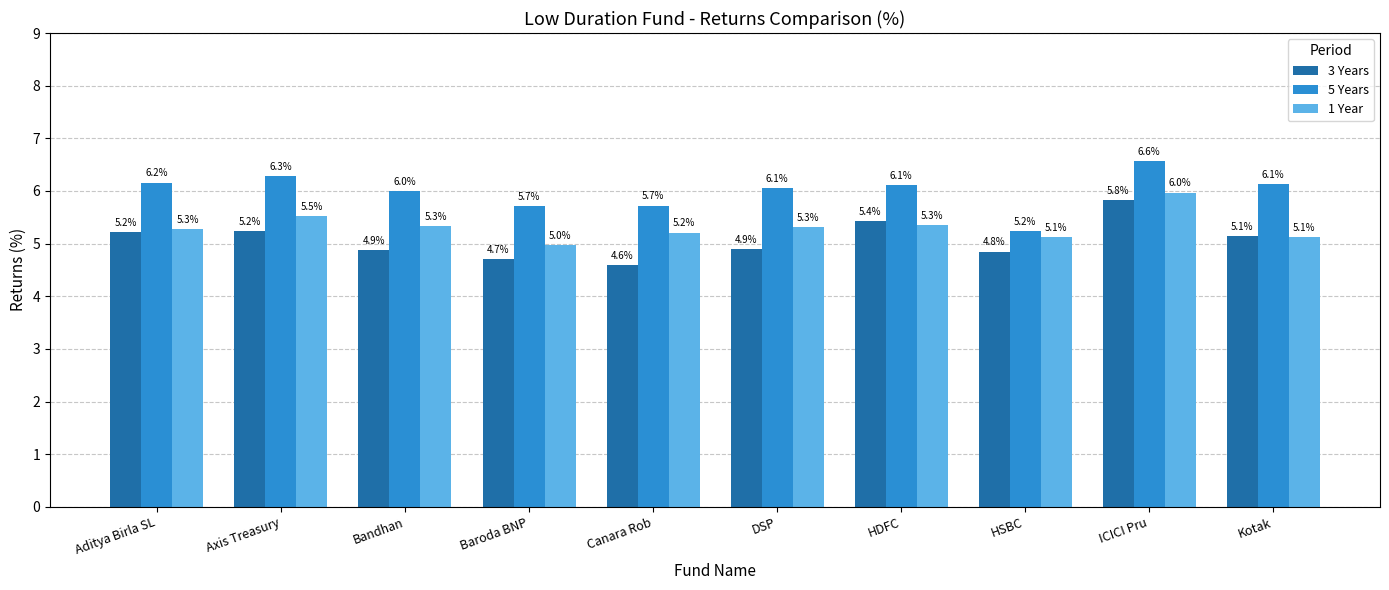

Reading left to right, what are all the values shown in this chart?

3 Years: Aditya Birla SL=5.2	Axis Treasury=5.2	Bandhan=4.9	Baroda BNP=4.7	Canara Rob=4.6	DSP=4.9	HDFC=5.4	HSBC=4.8	ICICI Pru=5.8	Kotak=5.1
5 Years: Aditya Birla SL=6.2	Axis Treasury=6.3	Bandhan=6.0	Baroda BNP=5.7	Canara Rob=5.7	DSP=6.1	HDFC=6.1	HSBC=5.2	ICICI Pru=6.6	Kotak=6.1
1 Year: Aditya Birla SL=5.3	Axis Treasury=5.5	Bandhan=5.3	Baroda BNP=5.0	Canara Rob=5.2	DSP=5.3	HDFC=5.3	HSBC=5.1	ICICI Pru=6.0	Kotak=5.1